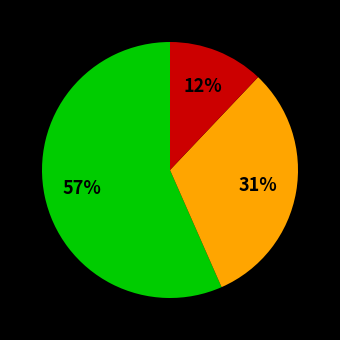

How many slices are in this pie chart?

3